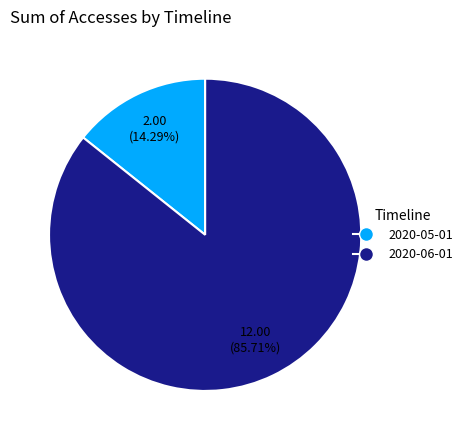

Which category has the smallest portion of the pie?

2020-05-01